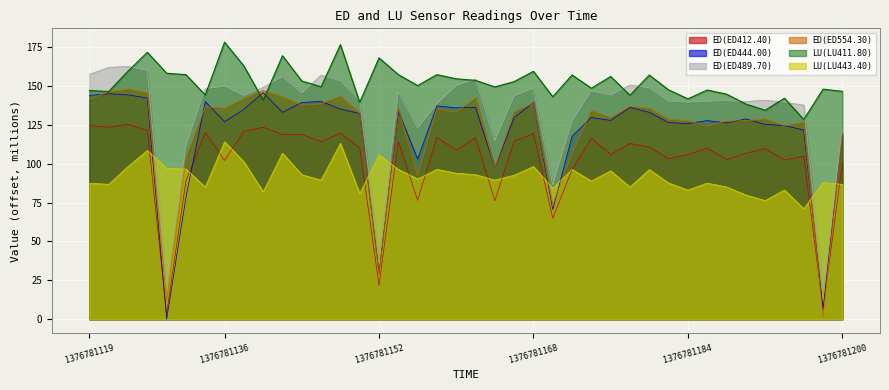

Does the chart display data point markers on the line(s)?

No